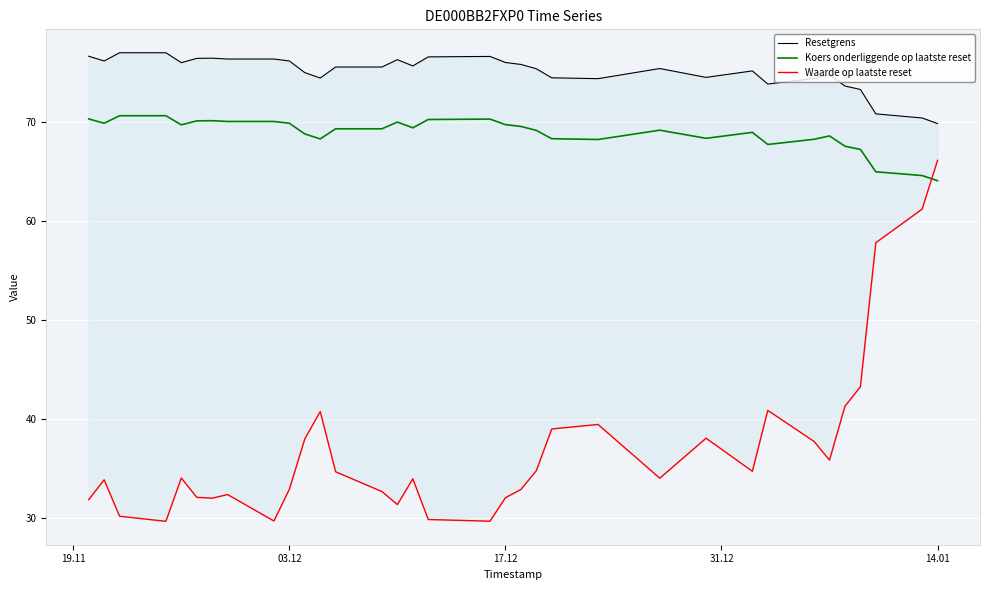

What is the maximum value for Koers onderliggende op laatste reset?

70.6